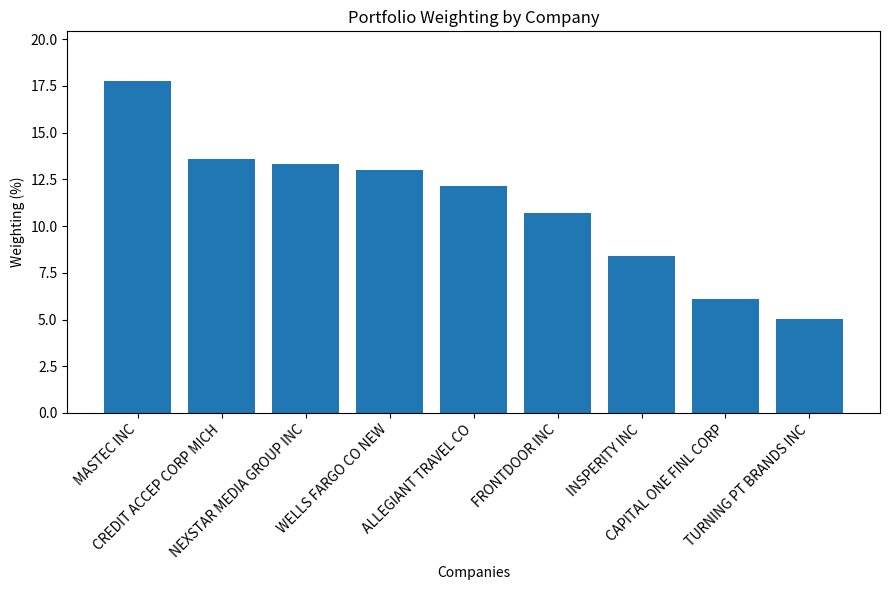

How many values exceed 12?

5